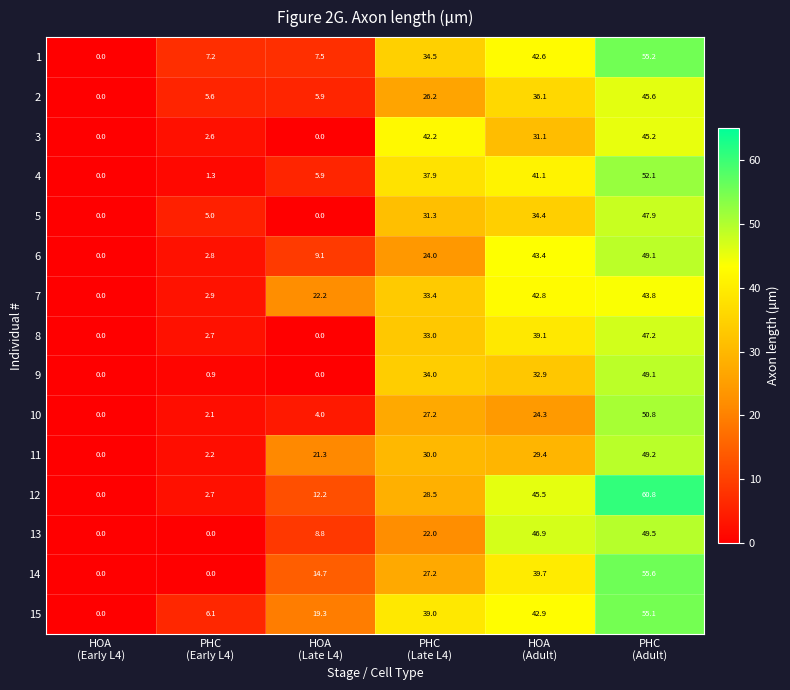

What is the greatest value displayed?

60.8